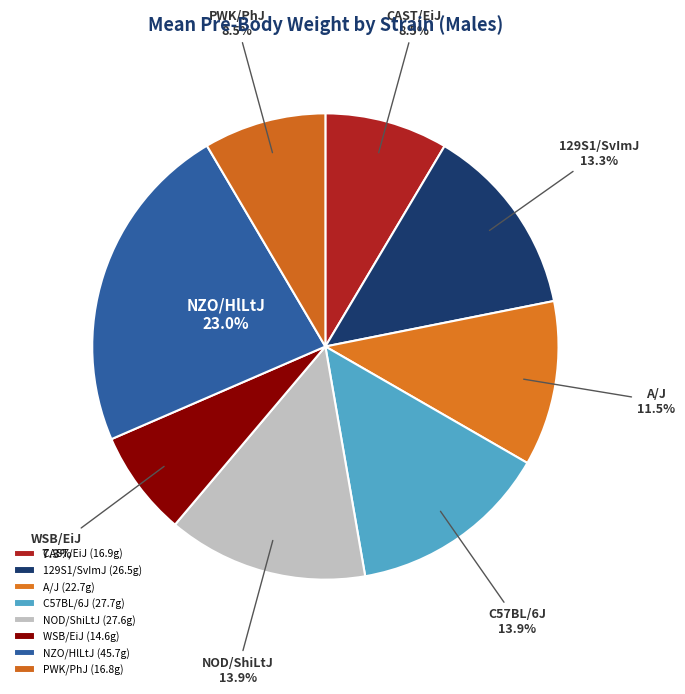

How many slices are in this pie chart?

8